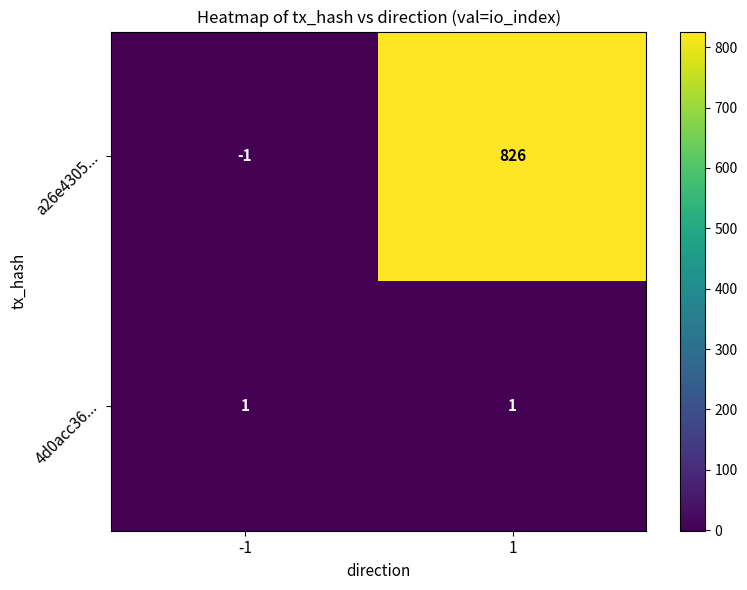

Between -1 and 1, which series saw the biggest shift?

a26e4305...